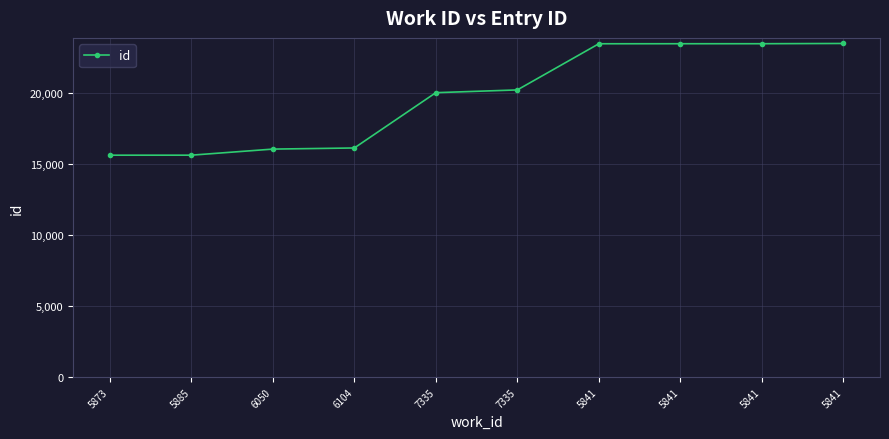

At which category does the chart reach its peak across all series?

5841